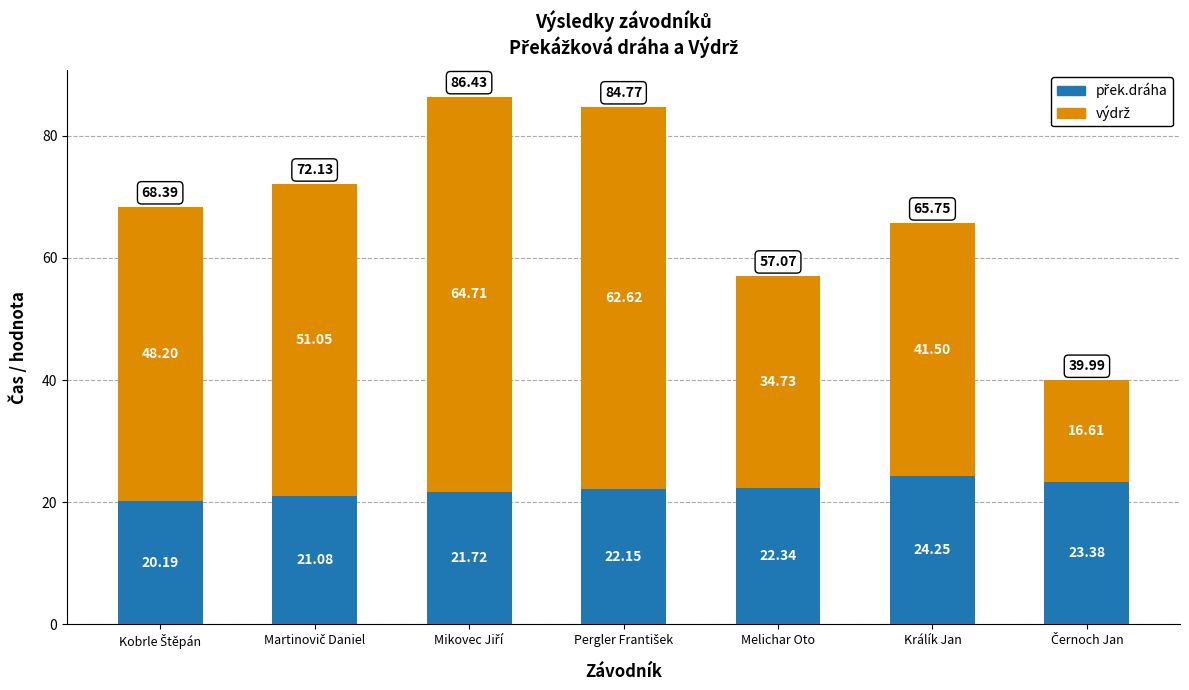

What is the total value across all series at Králík Jan?

65.8